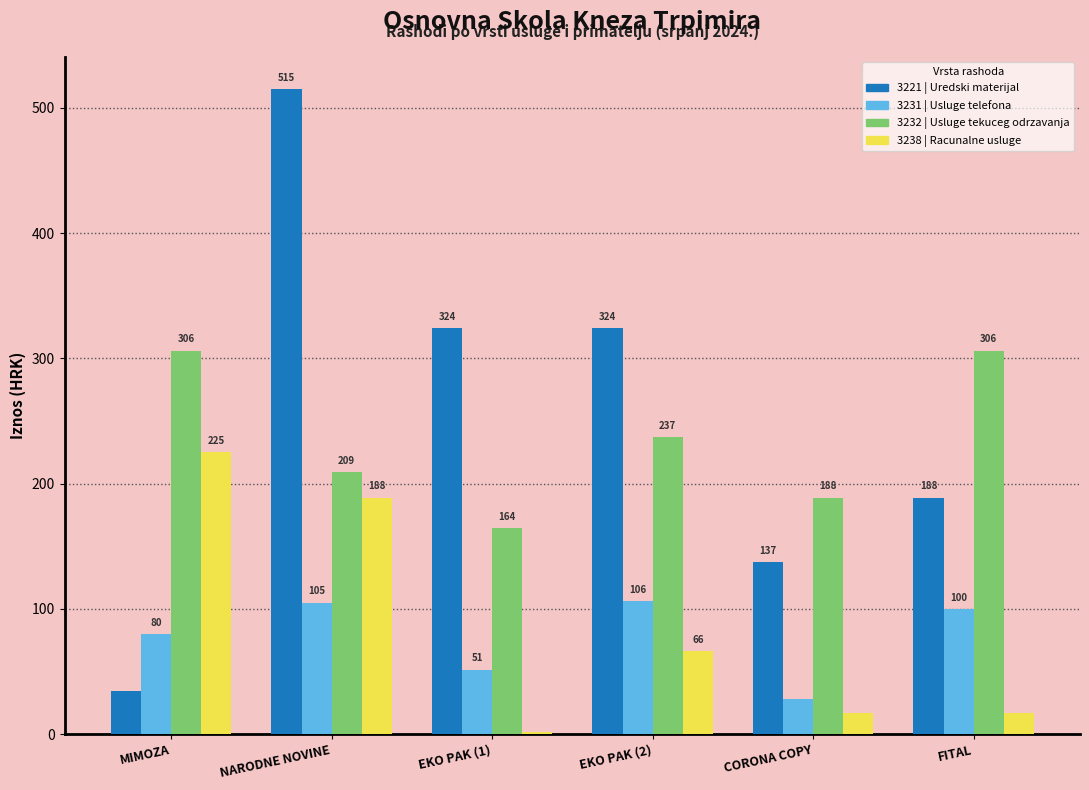

How many data points does each series have?

6